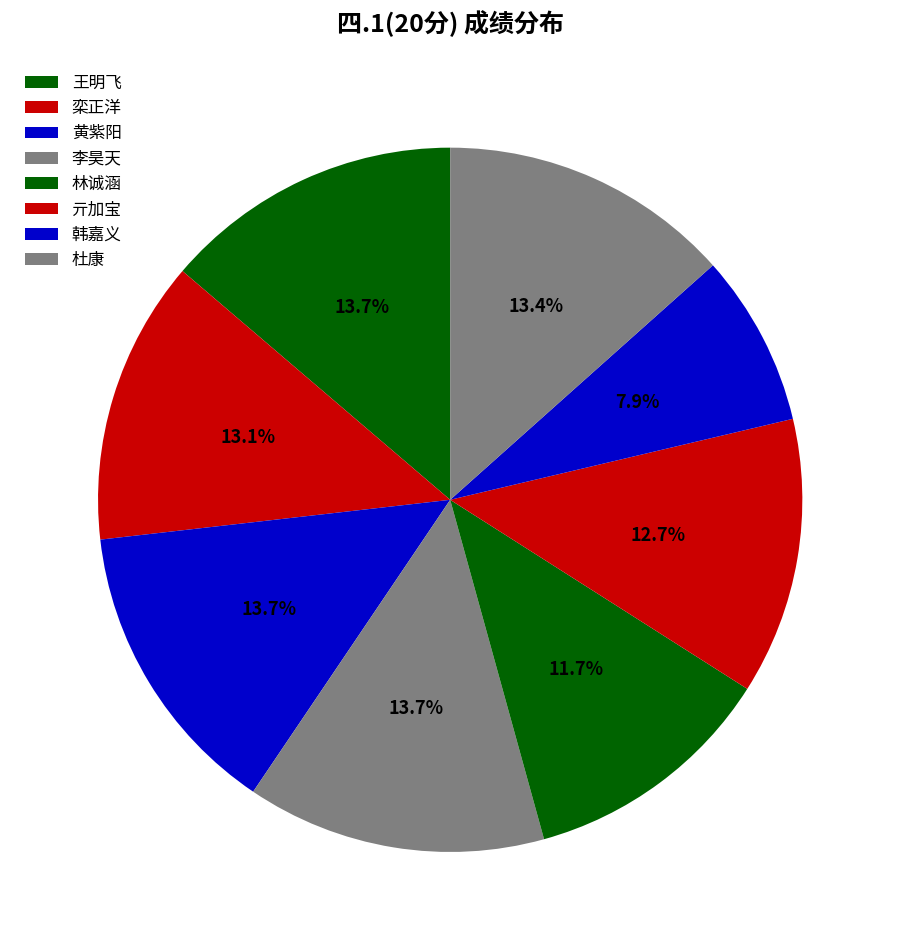

True or false: 亓加宝 accounts for 13% of the total.

True